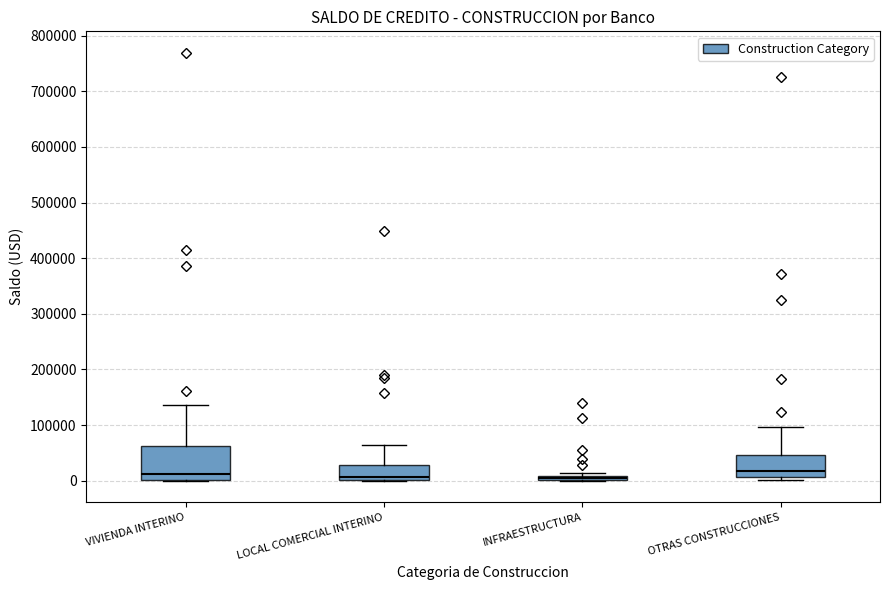

Where is the lower edge of the box for VIVIENDA INTERINO on the y-axis? The values are not printed on the chart, so give them approximately, as read against the axis.

0